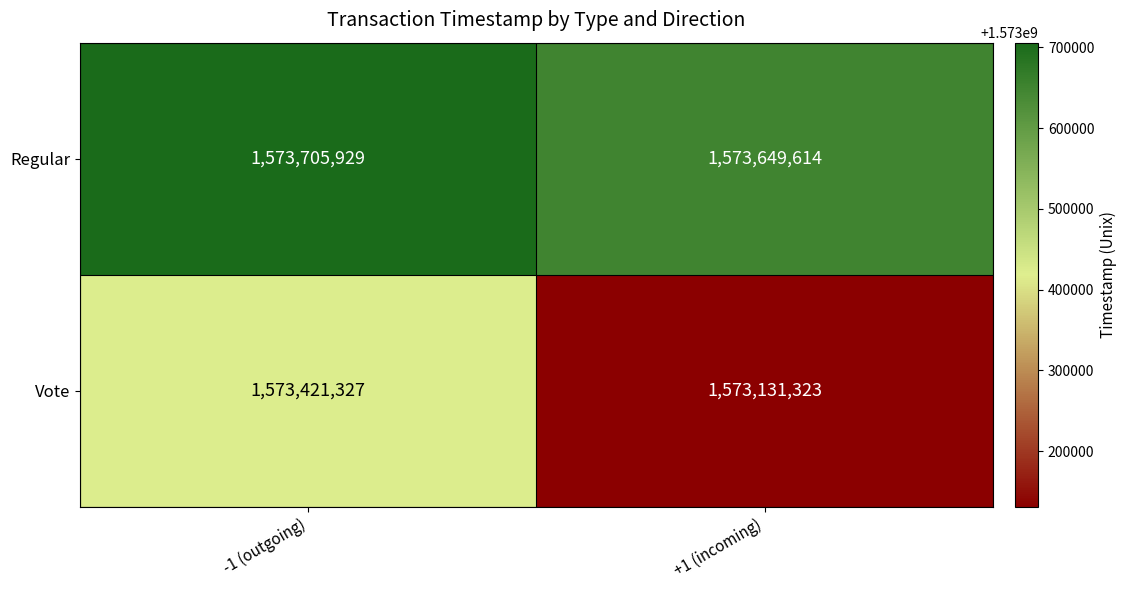

Reading left to right, what are all the values shown in this chart?

Regular: 1573705929	1573649614
Vote: 1573421327	1573131323